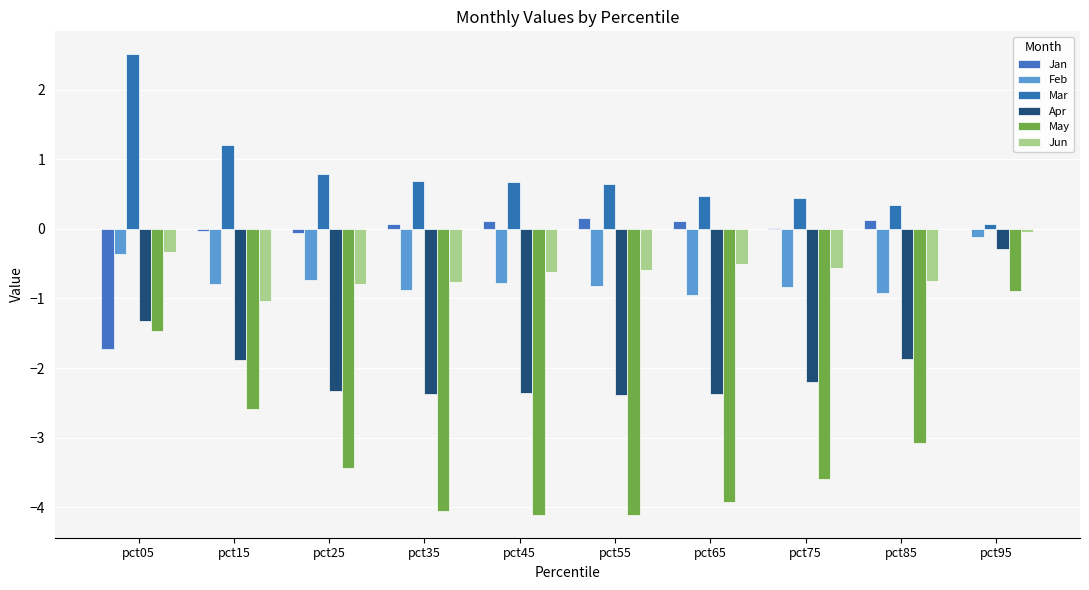

Between pct05 and pct55, which series saw the biggest shift?

May